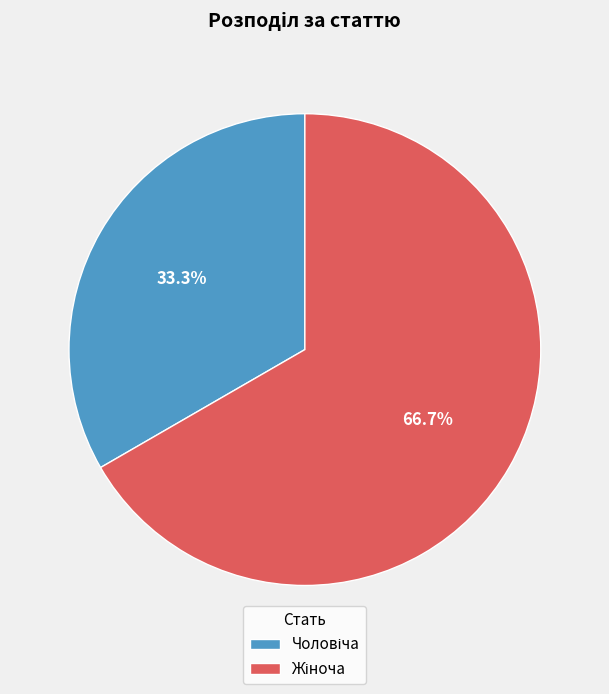

To the nearest percent, what is the difference between the largest and smallest slice percentages?

33%